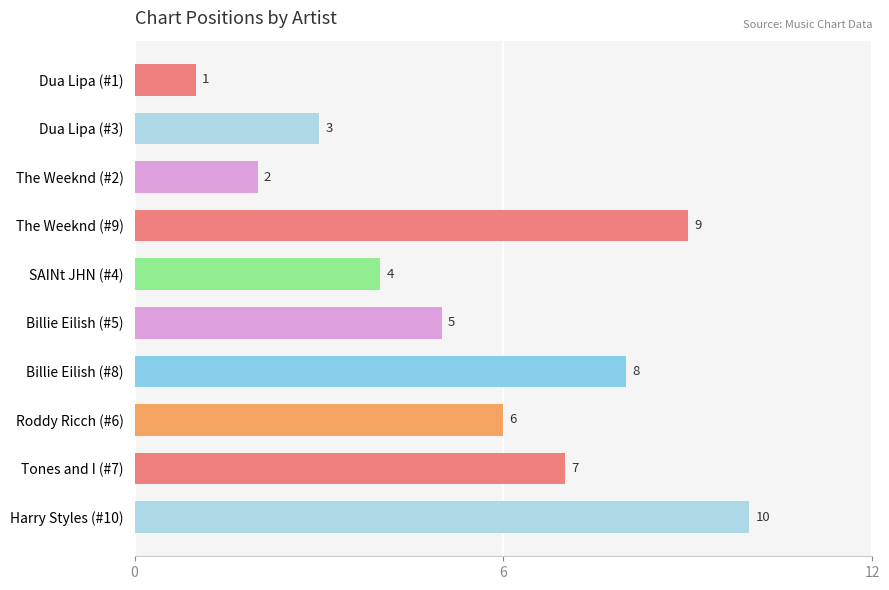

Reading top to bottom, transcribe all the data shown in this chart.

1	3	2	9	4	5	8	6	7	10